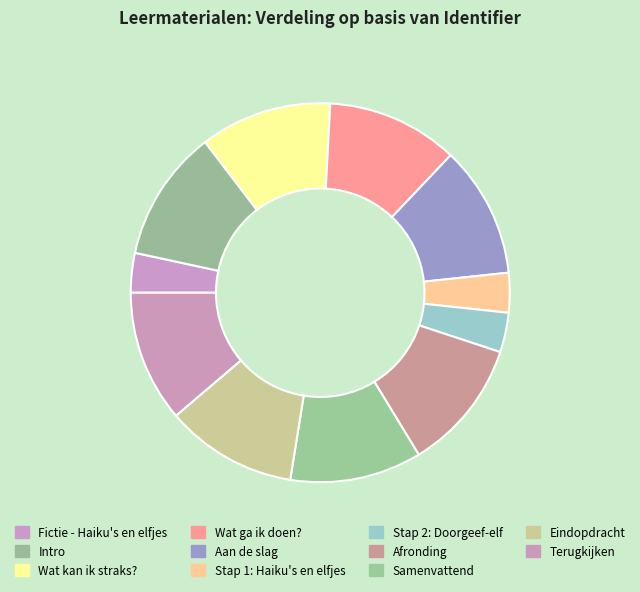

Approximately how many times larger is the value at Stap 2: Doorgeef-elf compared to Terugkijken?

0.3